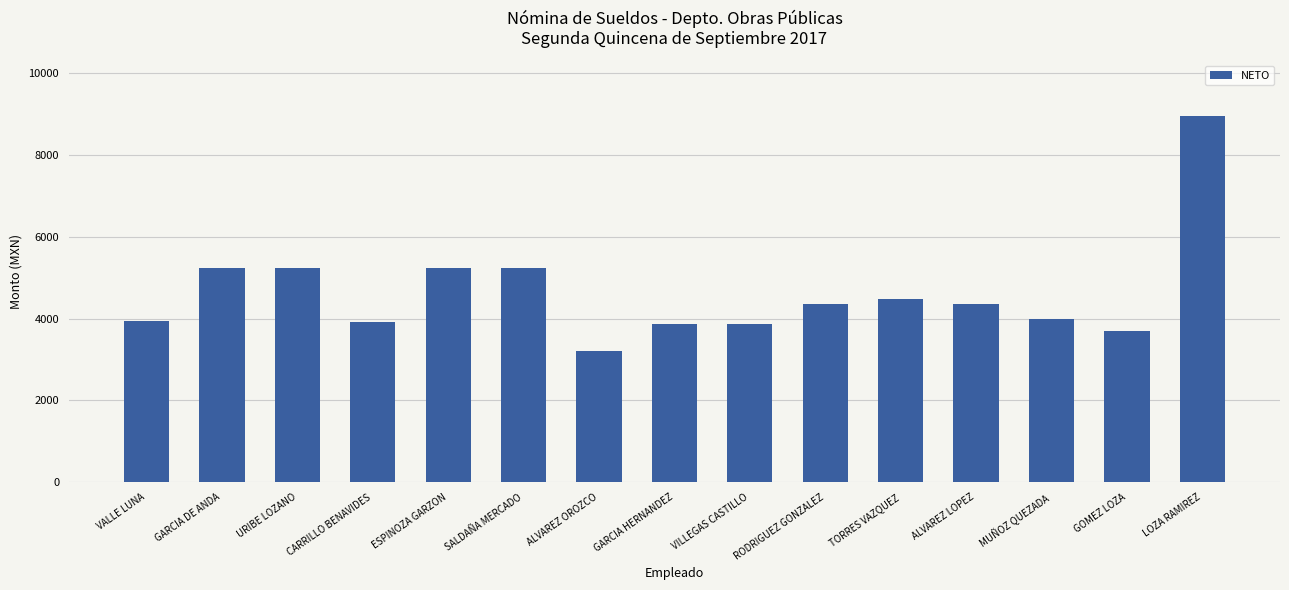

What is the sum of all values?

69555.6